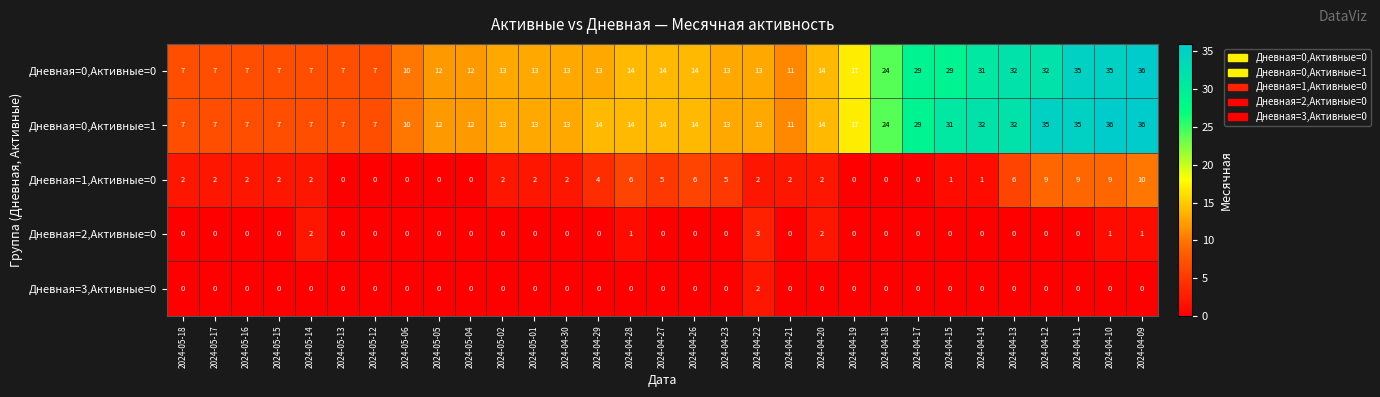

What is the highest value of the Дневная=0,Активные=0 series?

36